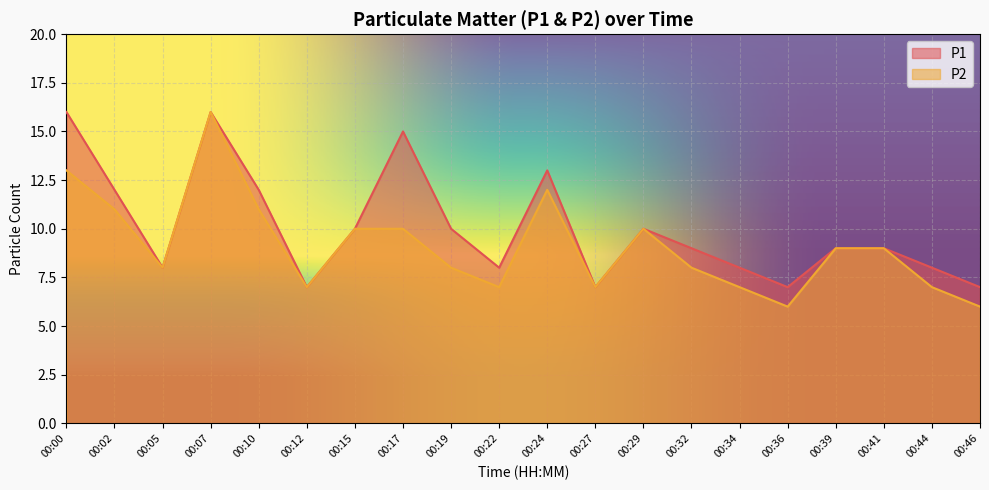

What is the difference between the maximum and minimum values in the P1 series?

9